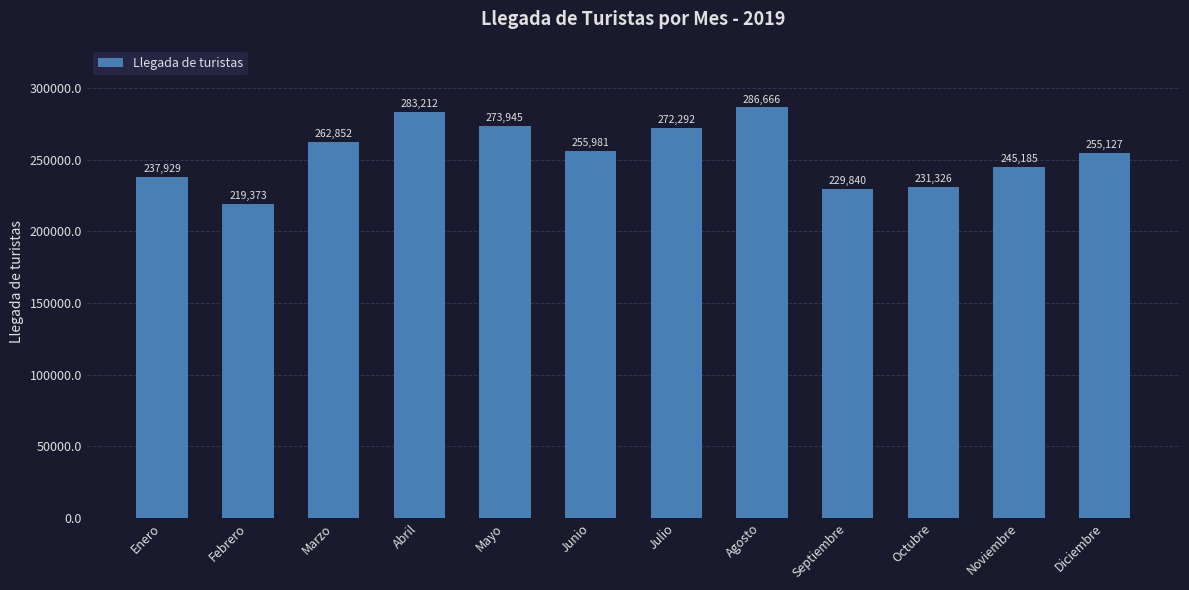

At which label does the data first exceed 255981?

Marzo